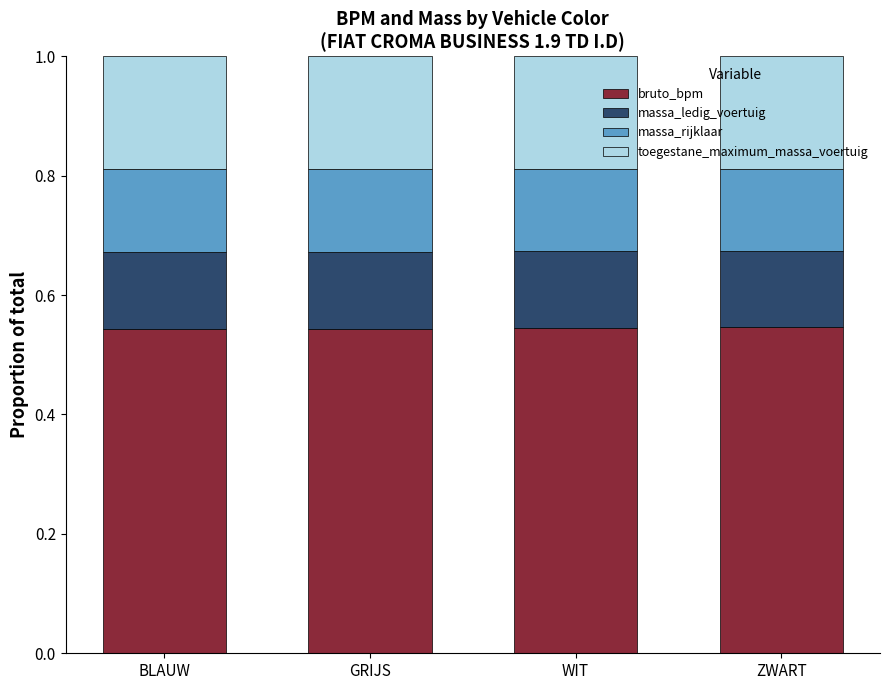

What is the total value across all series at GRIJS?

1.0